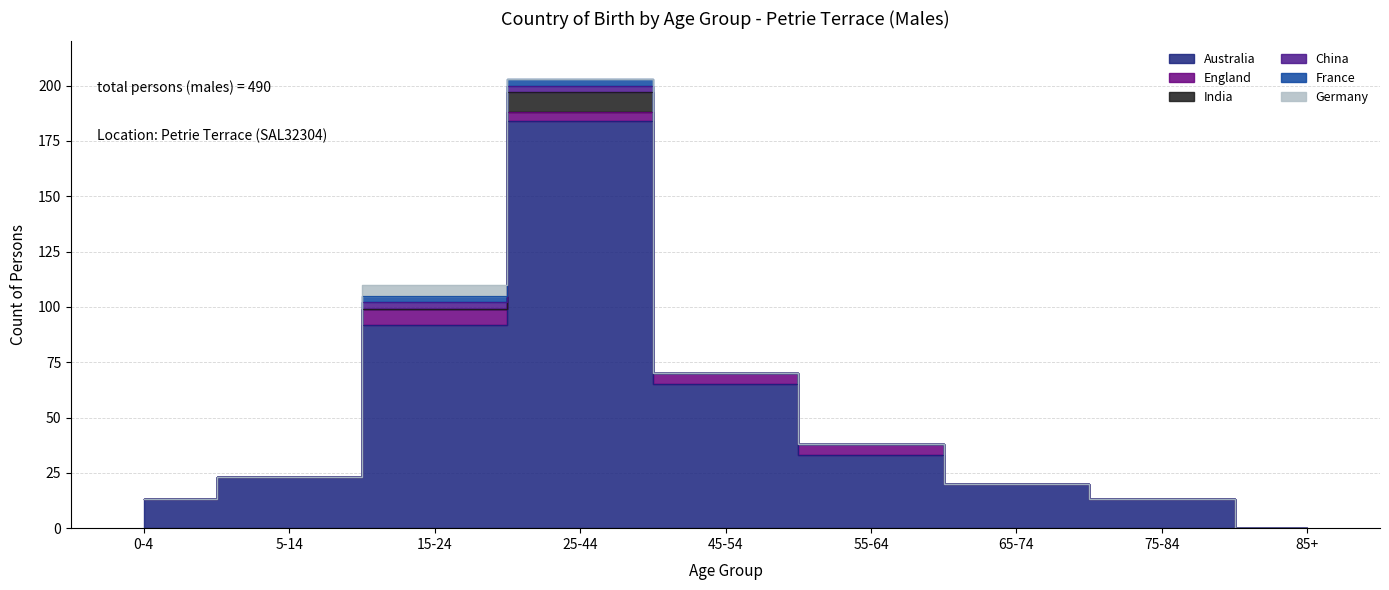

What position from the right is 65-74?

3